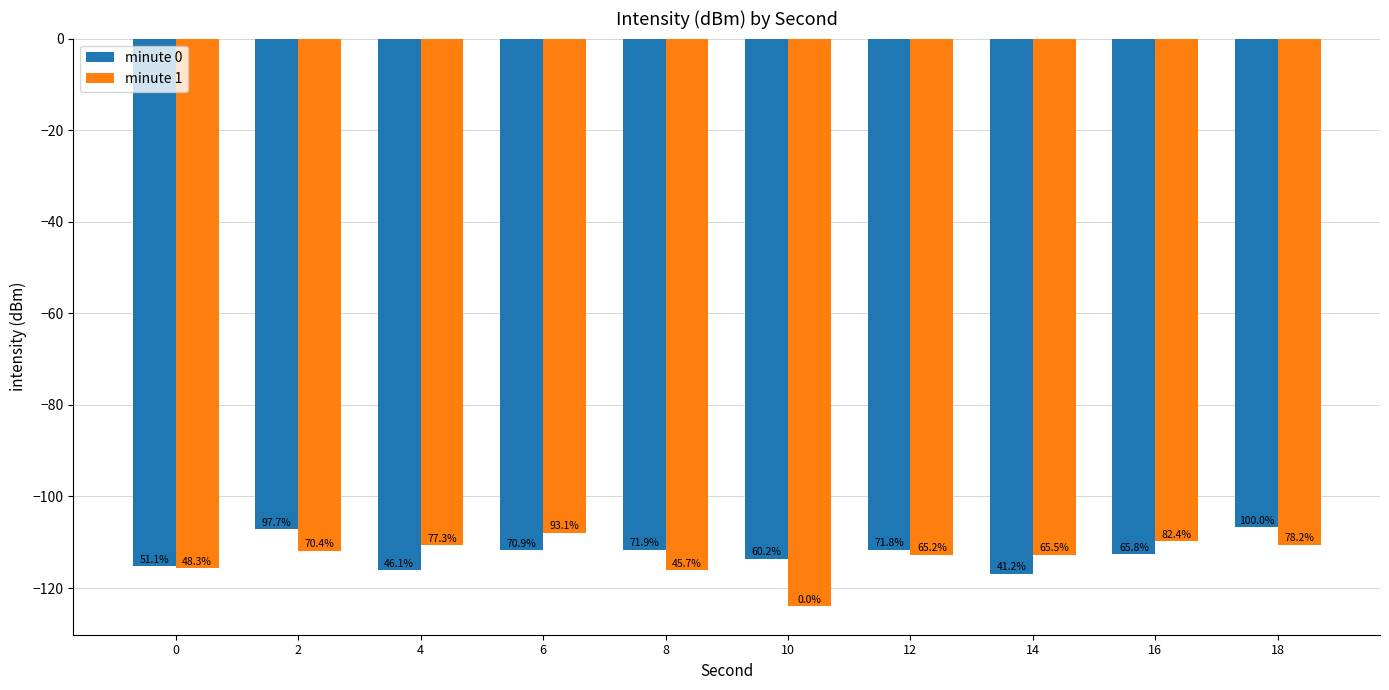

At which label is minute 0 closest to -111?

8